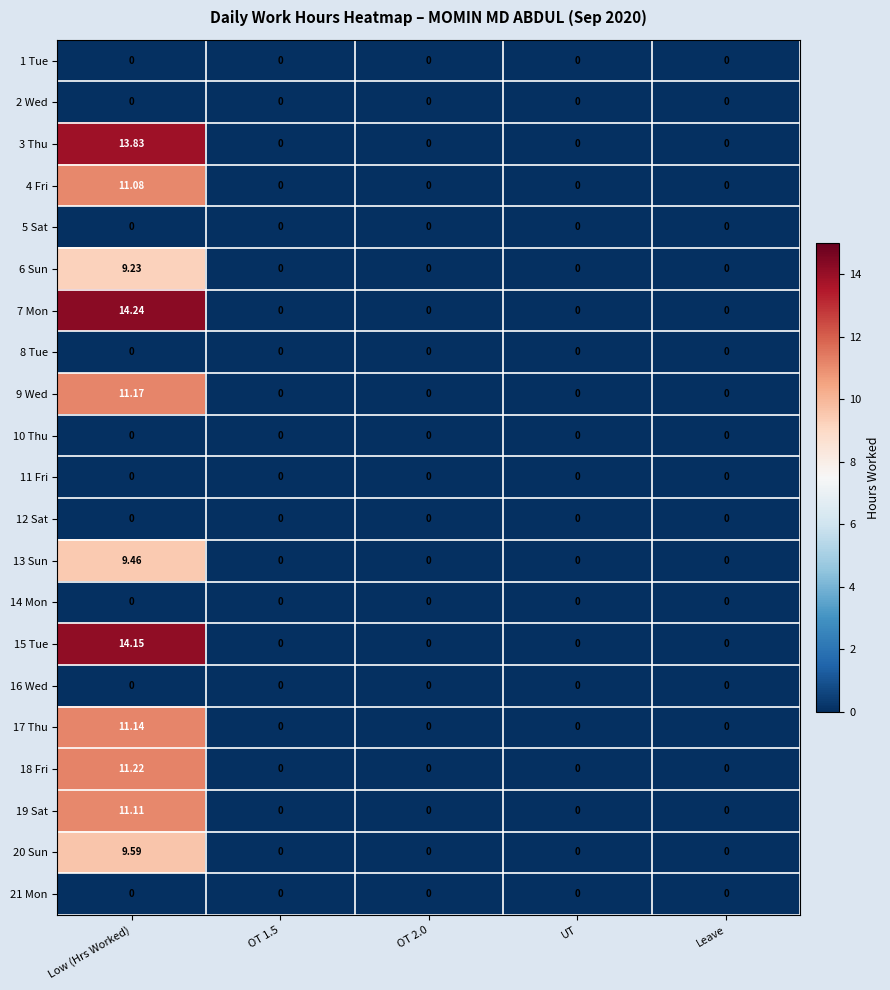

Which series has the widest spread of values?

7 Mon